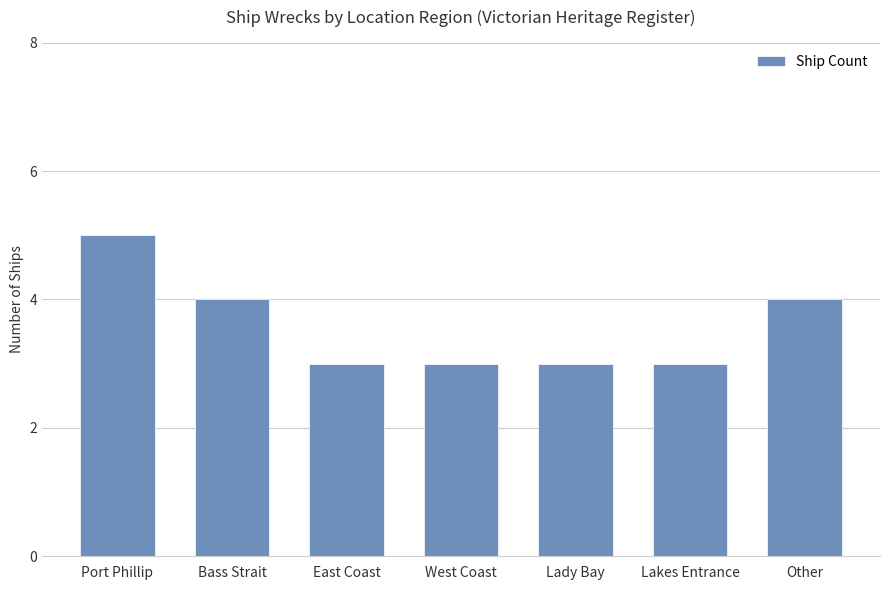

Does the chart contain any negative values?

No